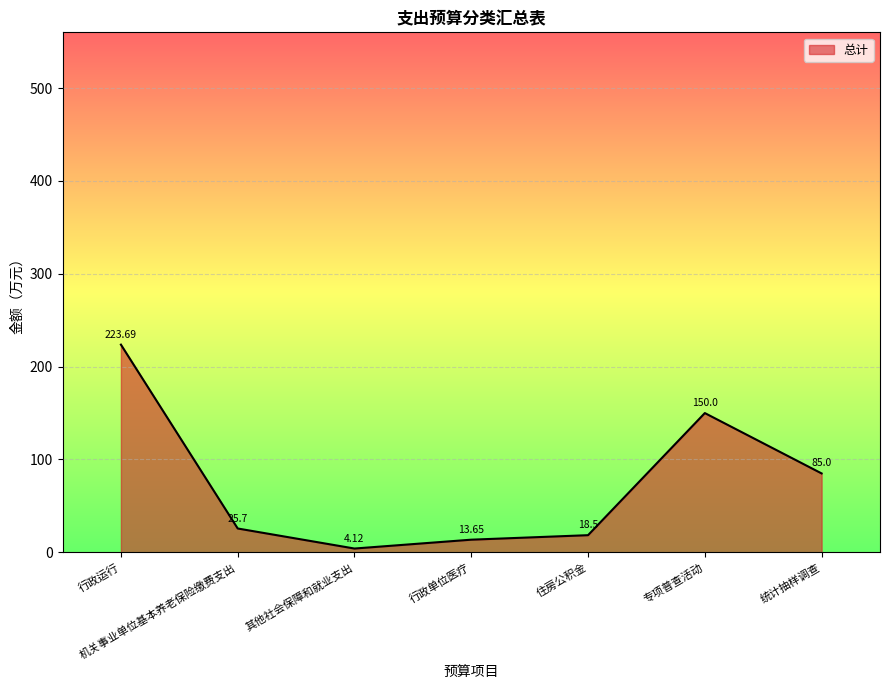

Which category has the highest value across all series?

行政运行